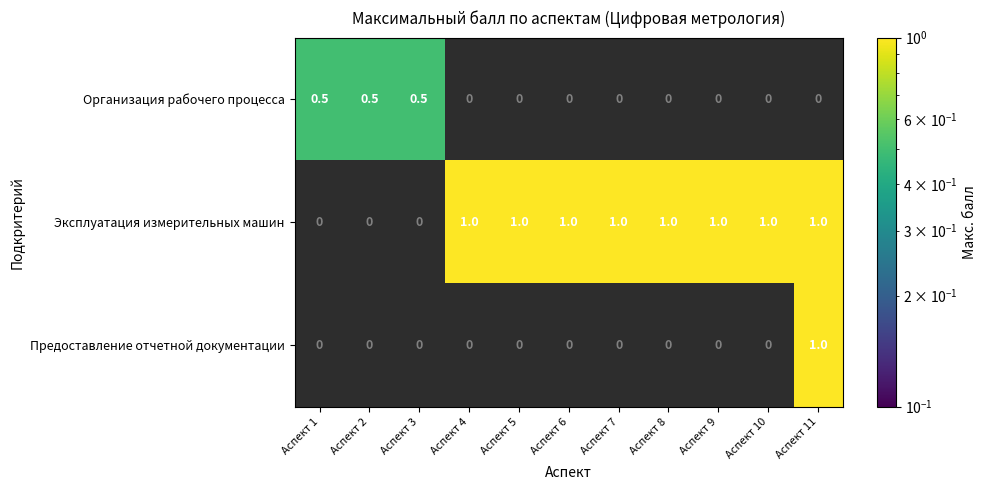

What is the sum of all Организация рабочего процесса values?

1.5